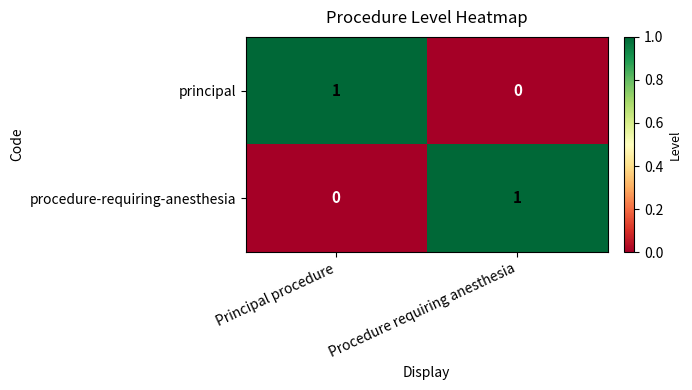

Which category has the lowest value in the principal series?

Procedure requiring anesthesia